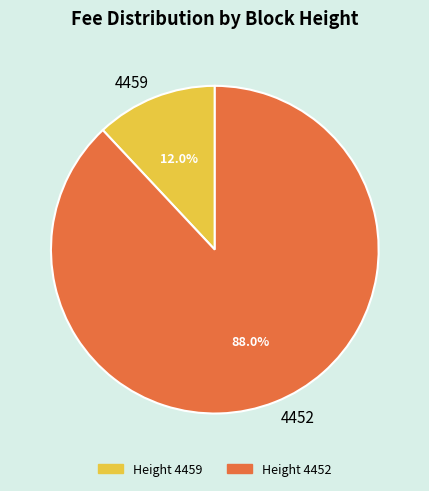

To the nearest percent, what is the combined percentage of 4459 and 4452?

100%